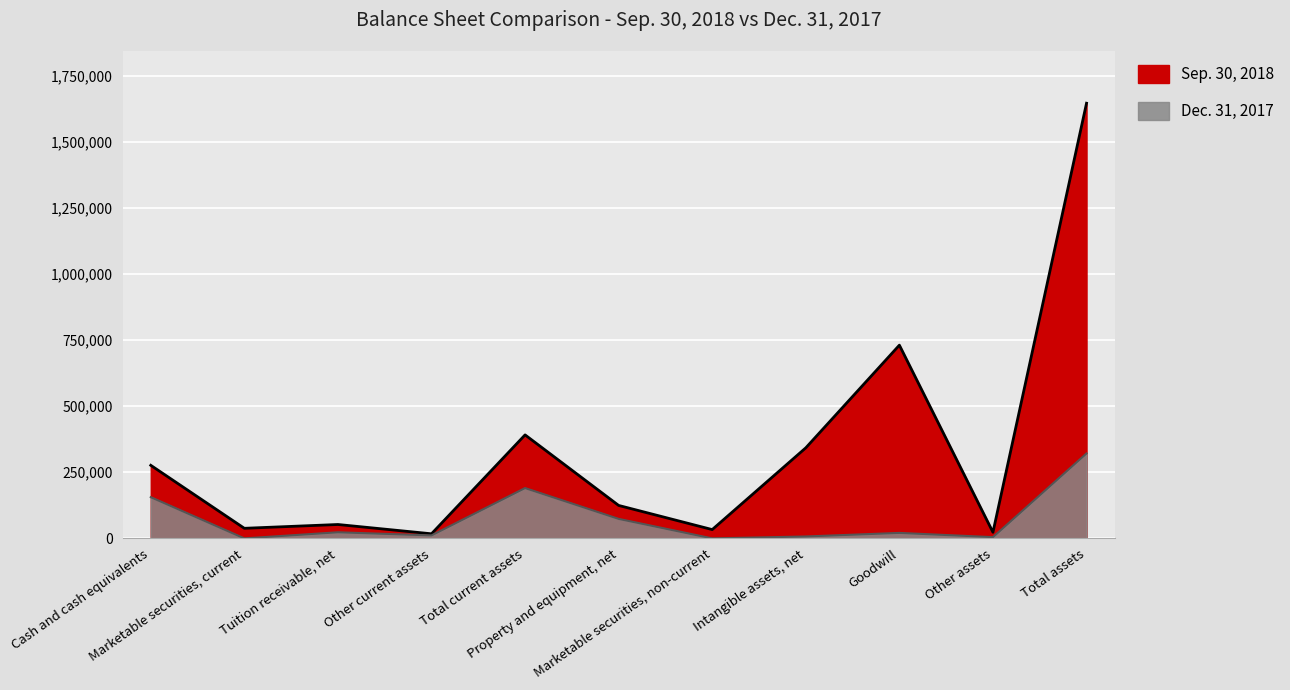

Which series has the widest spread of values?

Sep. 30, 2018